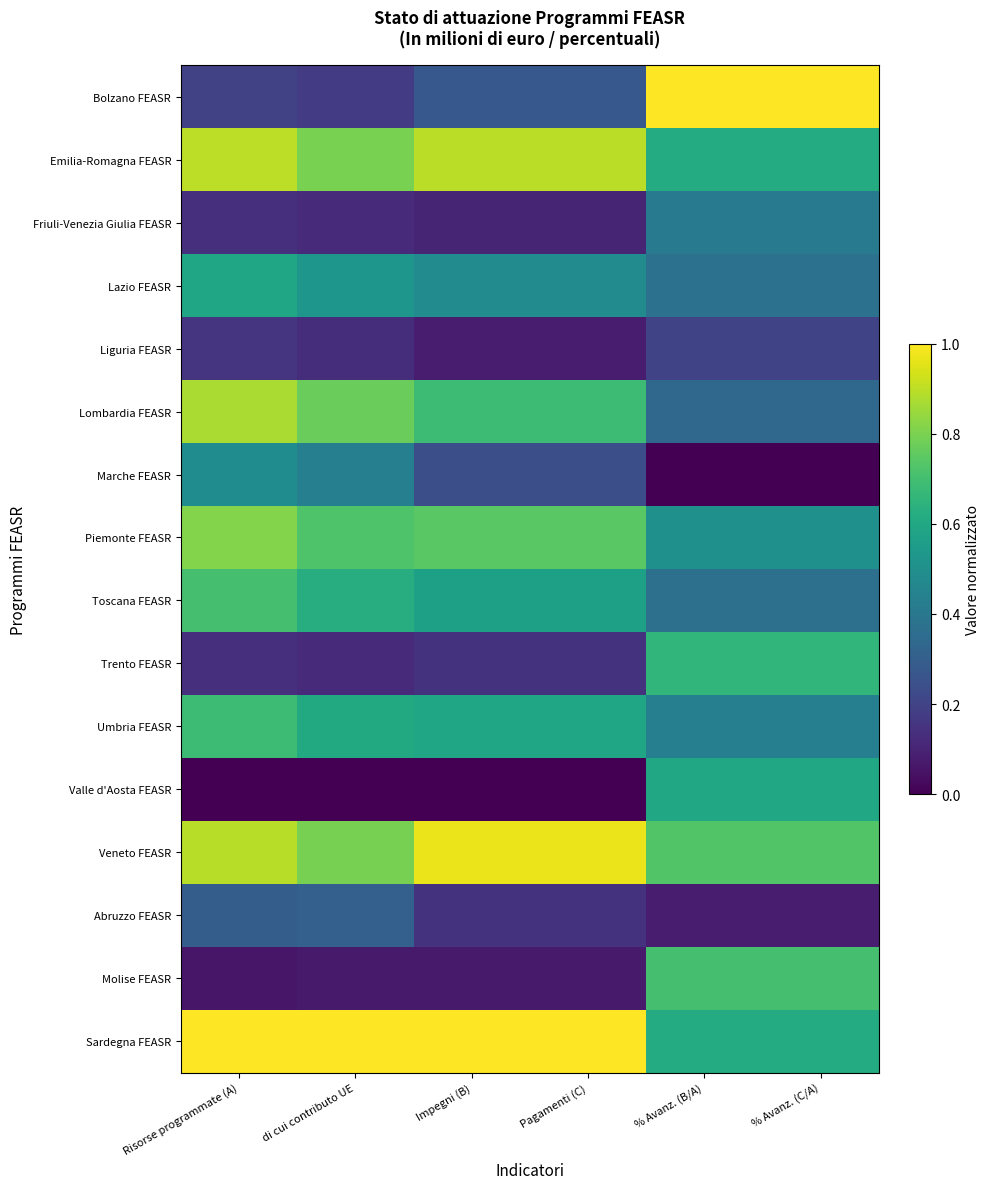

At which category is the sum across all series the highest?

Risorse programmate (A)